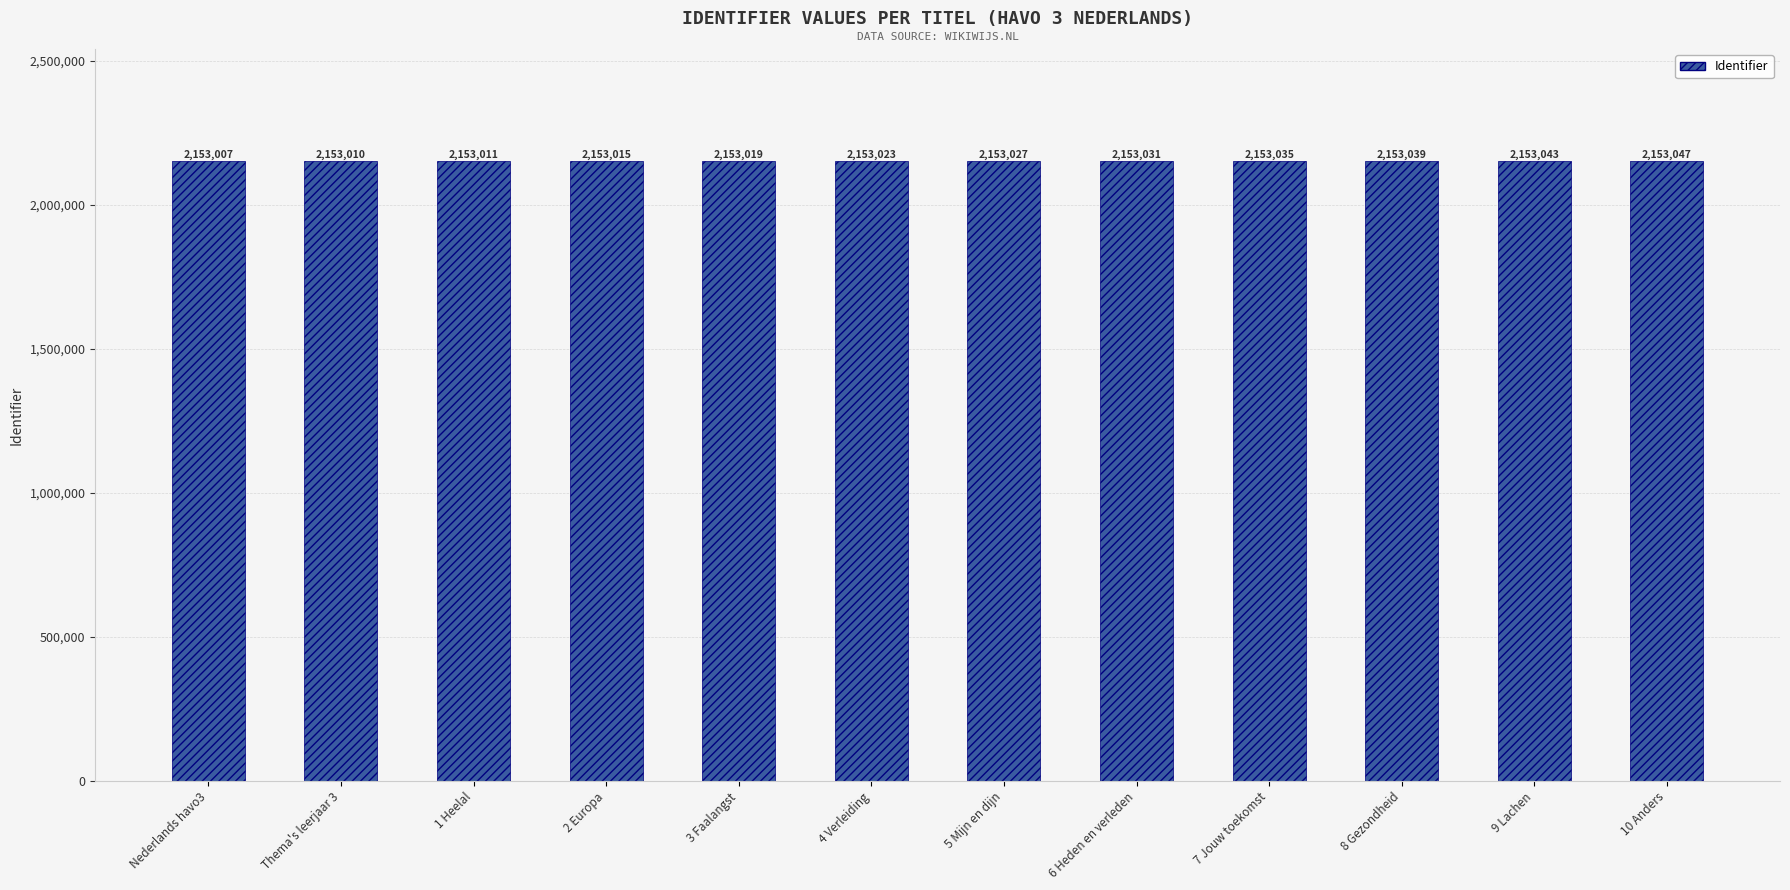

What is the ratio of the value at 1 Heelal to the value at 10 Anders?

1.0